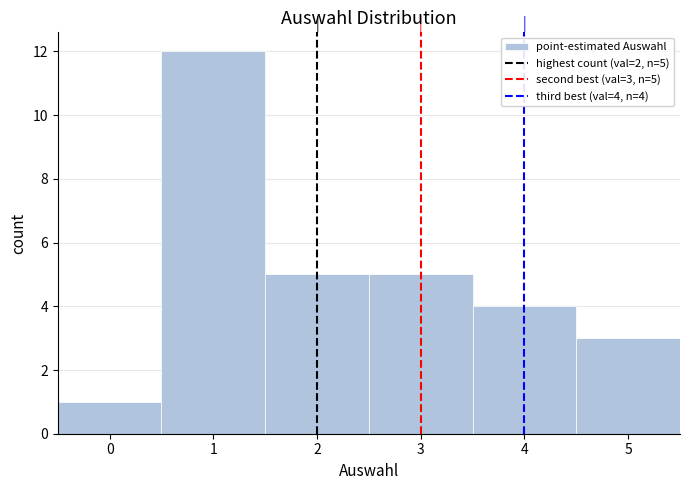

Over which range of the x-axis is the bar tallest?

0.5 to 1.5